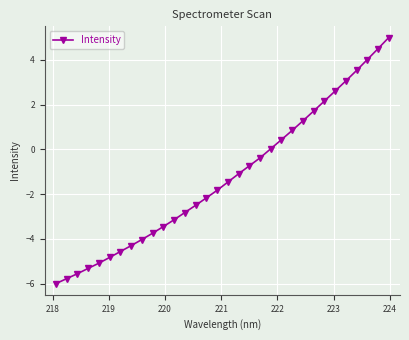

What is the value of the 17th point from the left?

-1.5